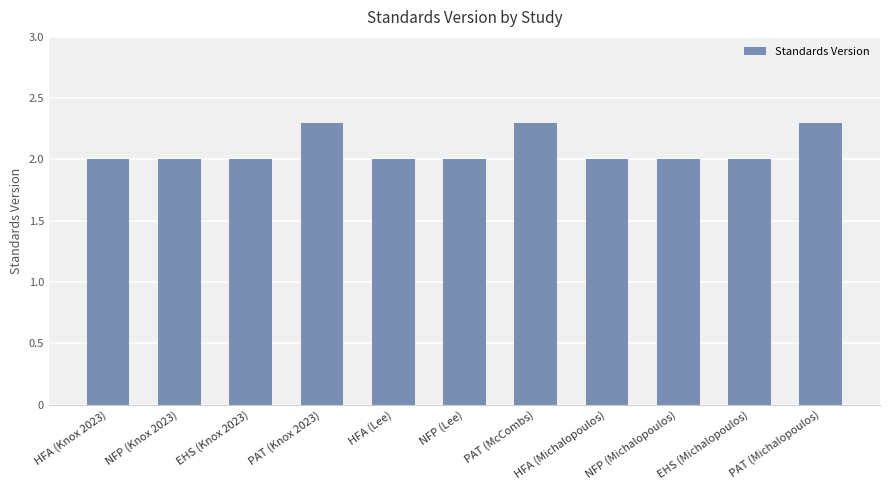

What is the greatest value displayed?

2.3